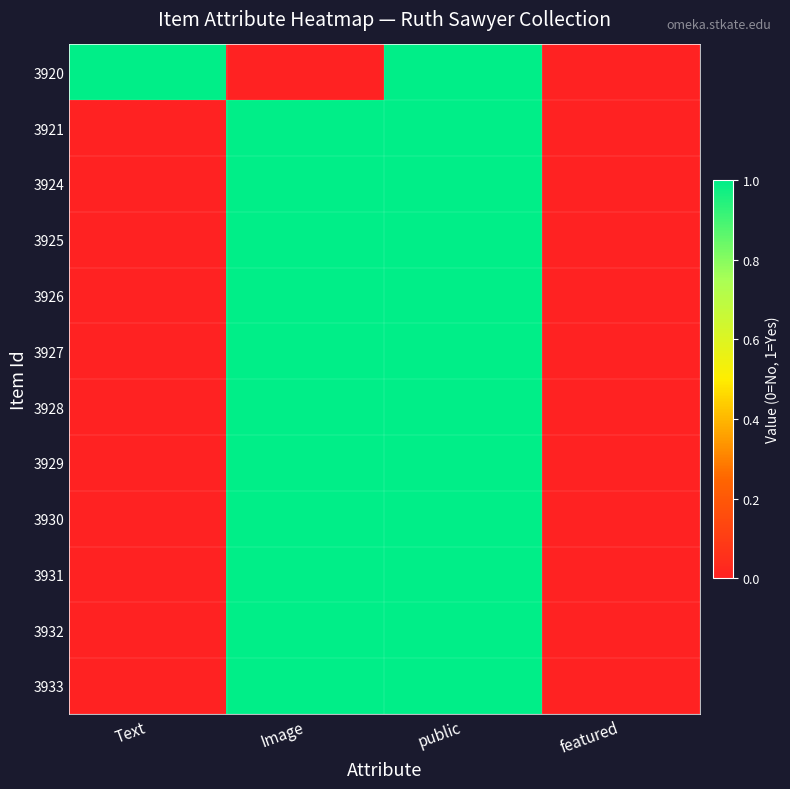

Reading left to right, list all the values displayed in this chart.

3920: Text=1	Image=0	public=1	featured=0
3921: Text=0	Image=1	public=1	featured=0
3924: Text=0	Image=1	public=1	featured=0
3925: Text=0	Image=1	public=1	featured=0
3926: Text=0	Image=1	public=1	featured=0
3927: Text=0	Image=1	public=1	featured=0
3928: Text=0	Image=1	public=1	featured=0
3929: Text=0	Image=1	public=1	featured=0
3930: Text=0	Image=1	public=1	featured=0
3931: Text=0	Image=1	public=1	featured=0
3932: Text=0	Image=1	public=1	featured=0
3933: Text=0	Image=1	public=1	featured=0